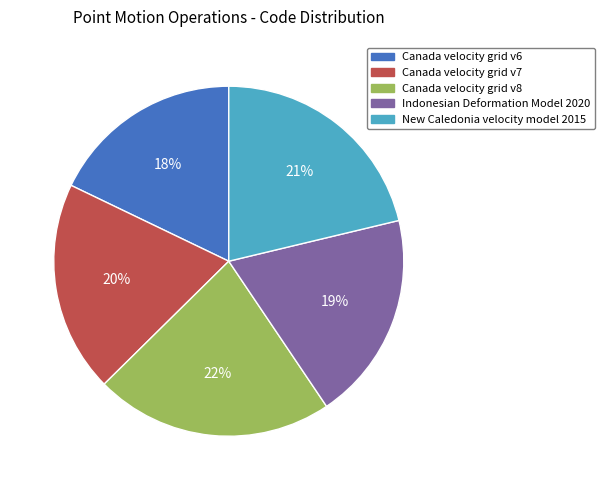

What percentage is the New Caledonia velocity model 2015 slice, to the nearest percent?

21%